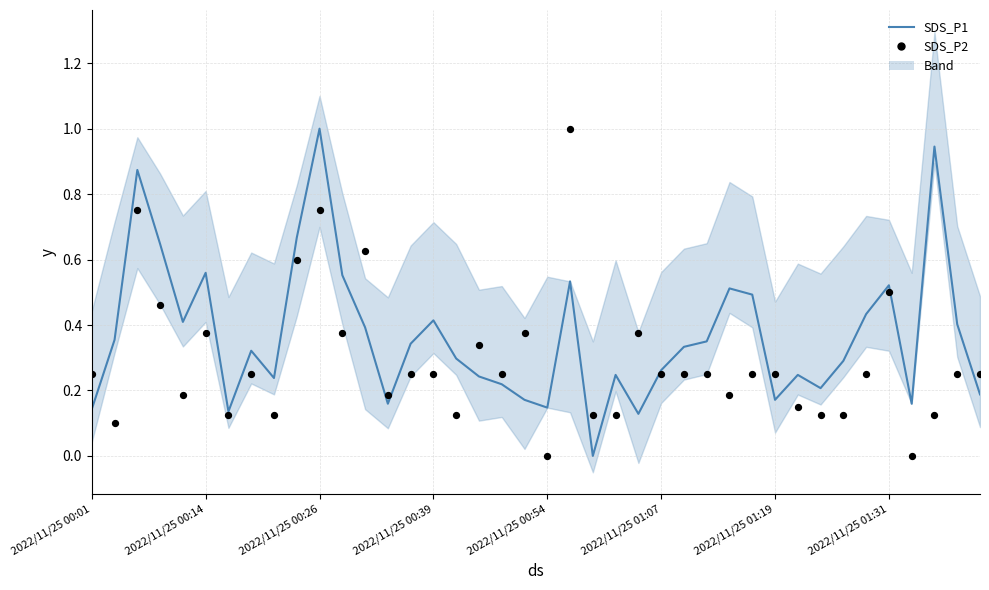

Is the value of SDS_P1 at 2022/11/25 00:26 greater than the value of SDS_P2 at 2022/11/25 00:14?

Yes